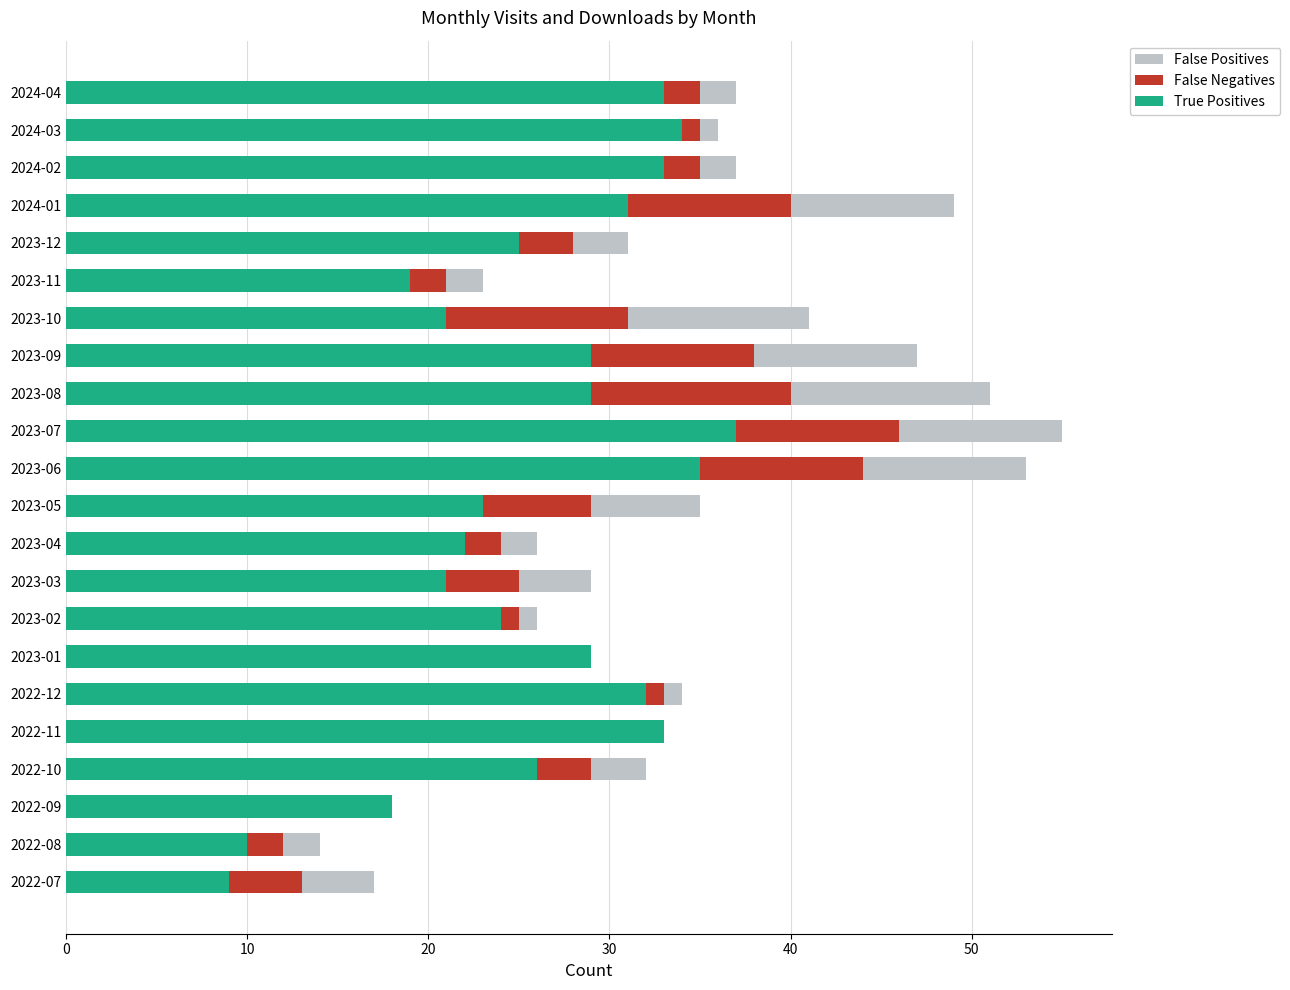

What is the highest value of the True Positives series?

37